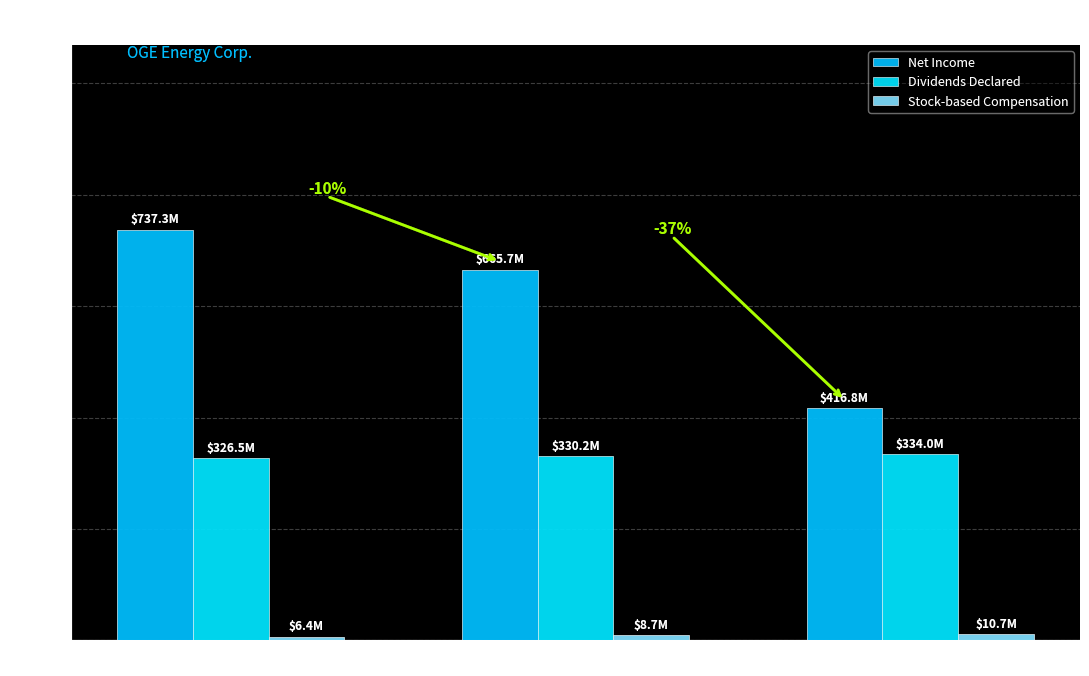

What is the total value across all series at Dec. 31, 2023?

761.5